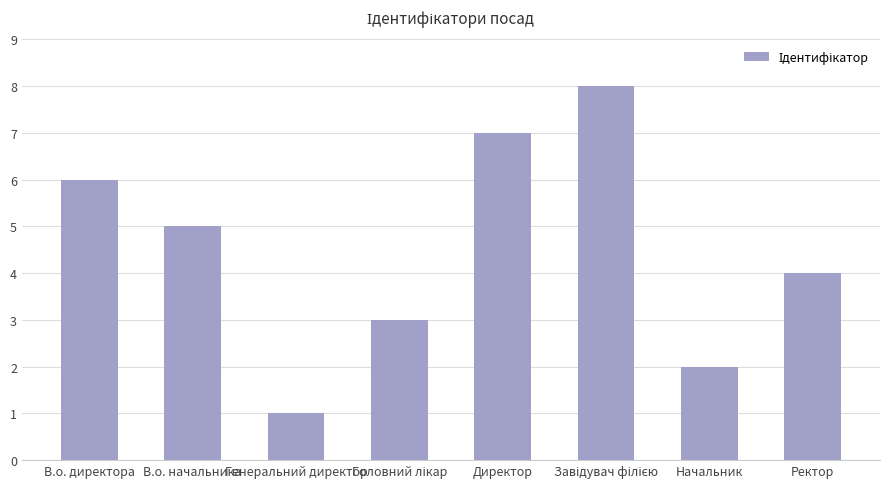

True or false: the data shows 4 at Ректор.

True